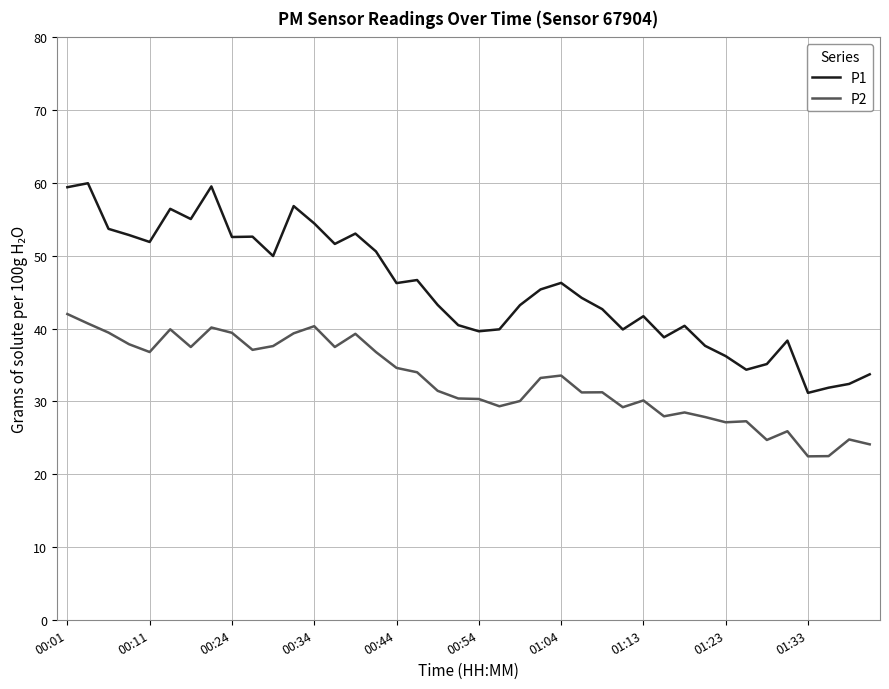

Rank the series by their maximum value, from highest to lowest.

P1, P2